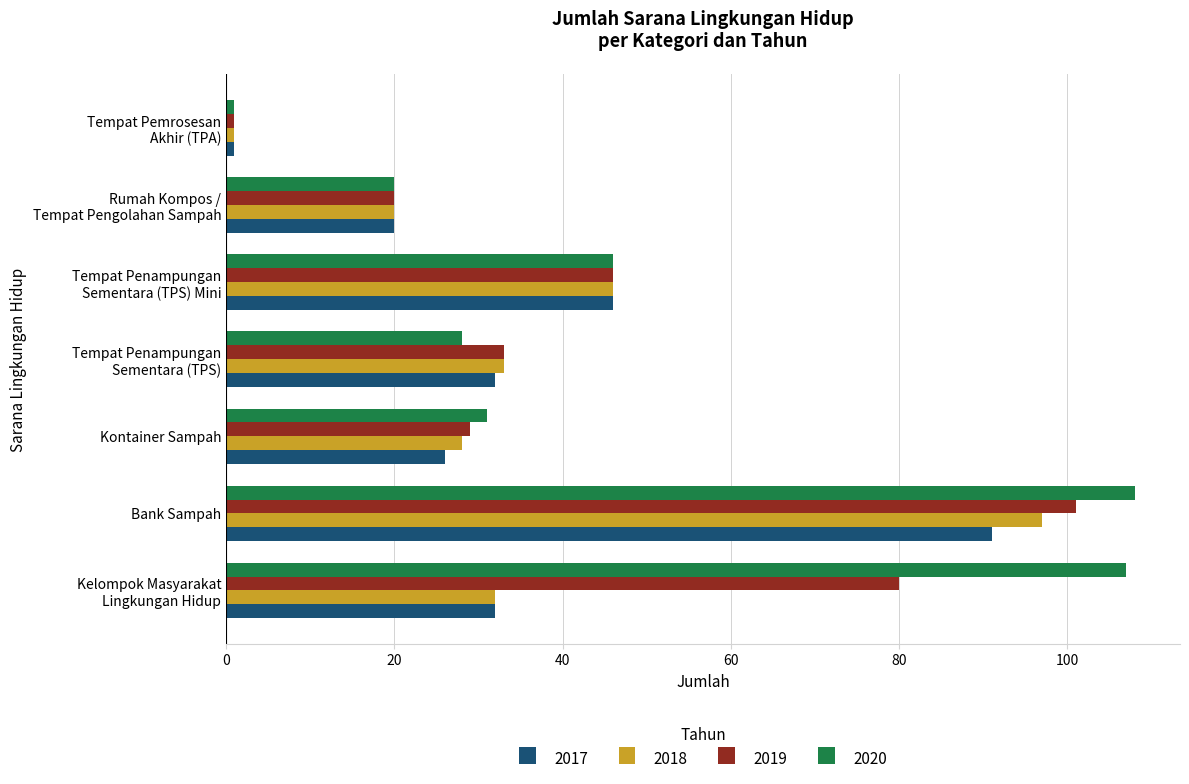

What are all the series names shown in the legend?

2017, 2018, 2019, 2020